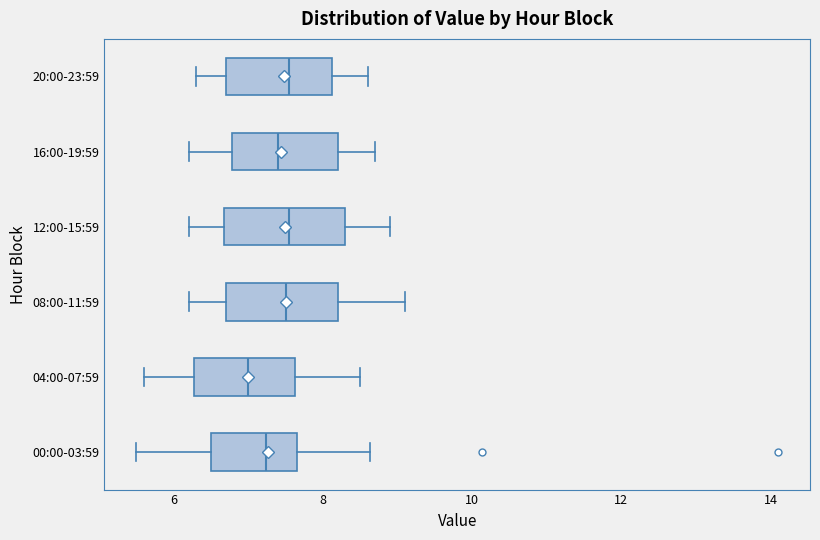

Reading bottom to top, transcribe this box plot: for each box, give where its median line is, the range the box spans, and where its two whiskers end, as read against the x-axis. The values are not printed on the chart, so give them approximately, as read against the axis.

00:00-03:59: median 7.2, box 6.4 to 7.6, whiskers 5.6 to 8.6
04:00-07:59: median 7.0, box 6.2 to 7.6, whiskers 5.6 to 8.6
08:00-11:59: median 7.6, box 6.8 to 8.2, whiskers 6.2 to 9.2
12:00-15:59: median 7.6, box 6.6 to 8.4, whiskers 6.2 to 9.0
16:00-19:59: median 7.4, box 6.8 to 8.2, whiskers 6.2 to 8.8
20:00-23:59: median 7.6, box 6.8 to 8.2, whiskers 6.4 to 8.6